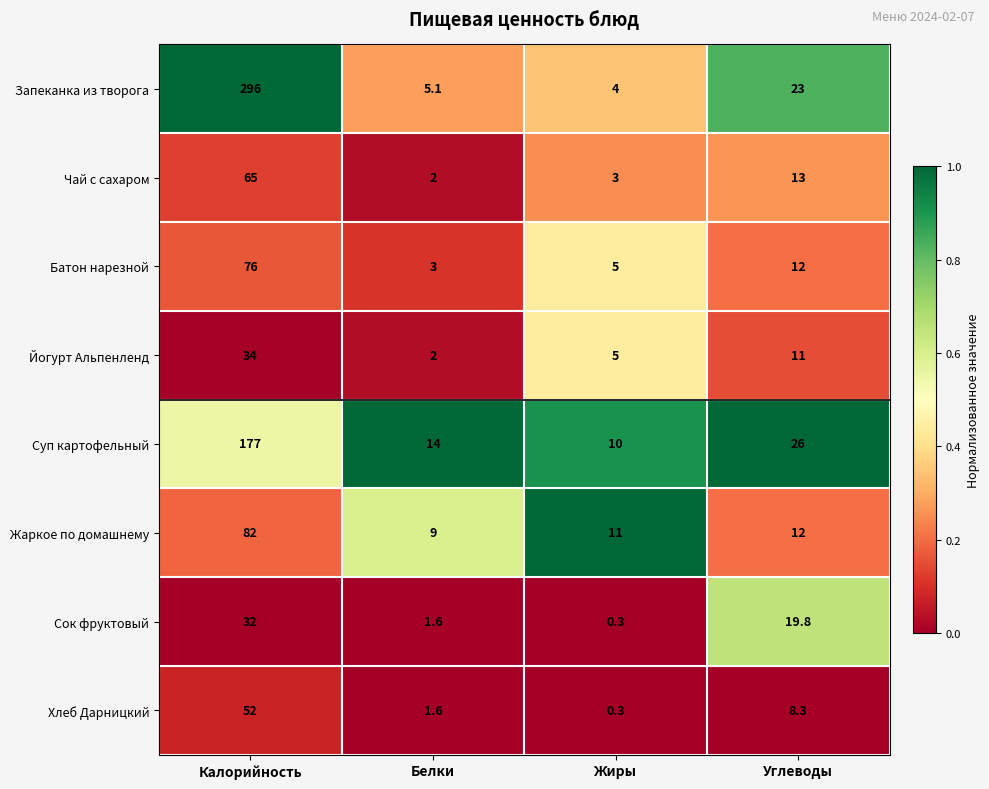

What is the sum of all Чай с сахаром values?

83.0